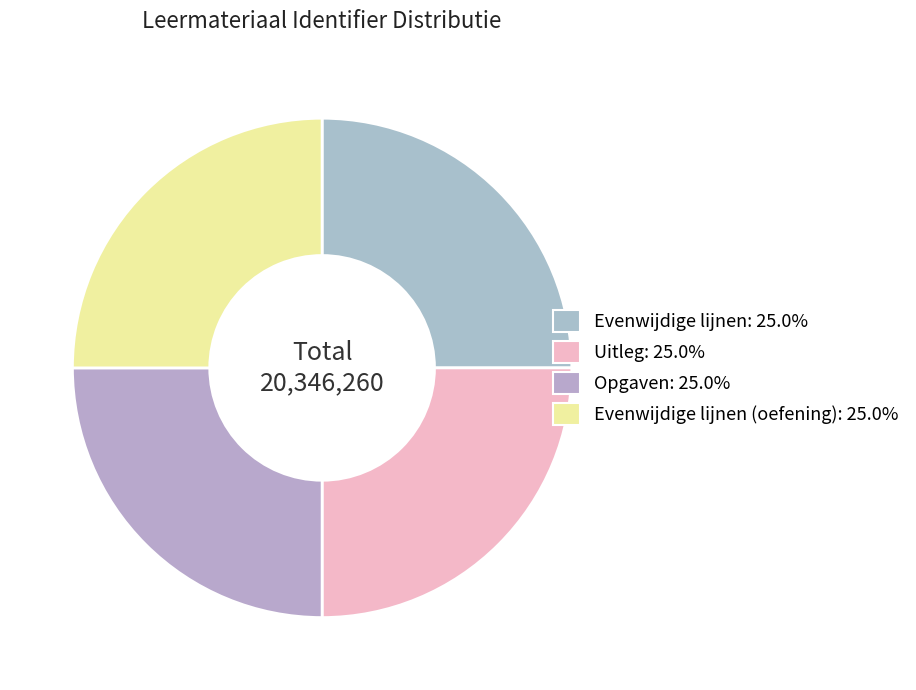

How many slices are in this pie chart?

4